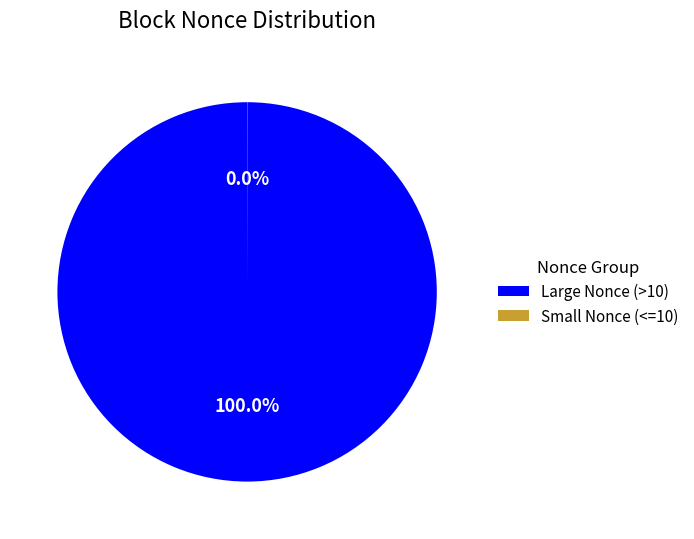

Is there any slice that represents more than half of the pie?

Yes